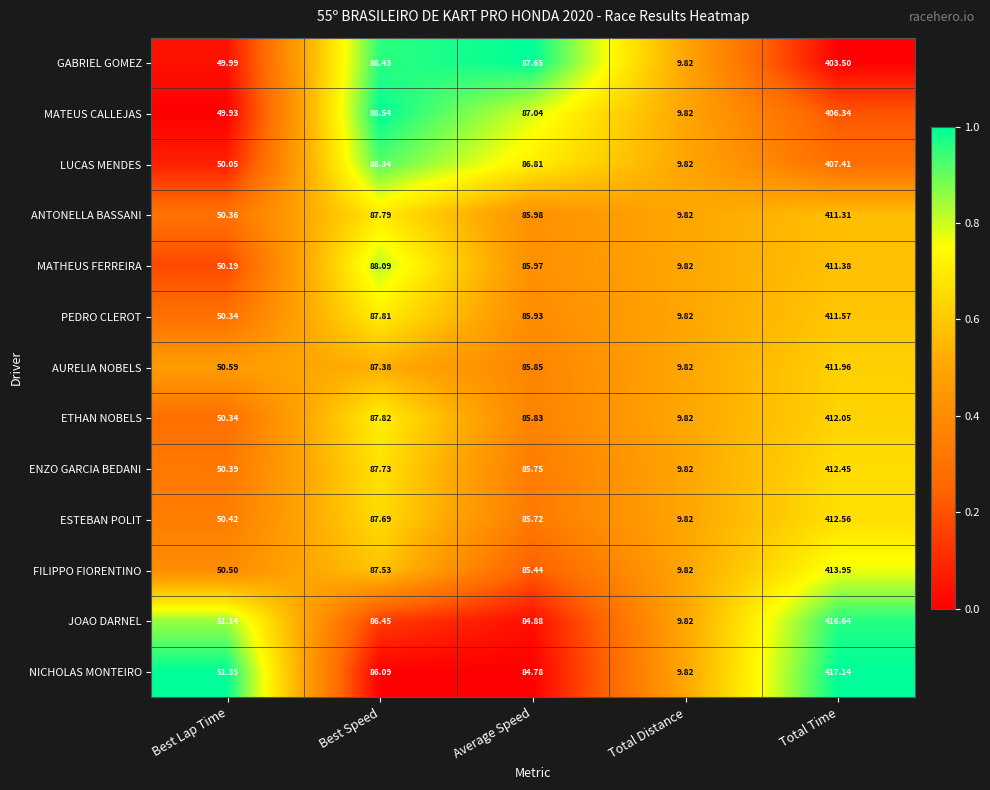

Where does the GABRIEL GOMEZ series first go above 87?

Best Speed